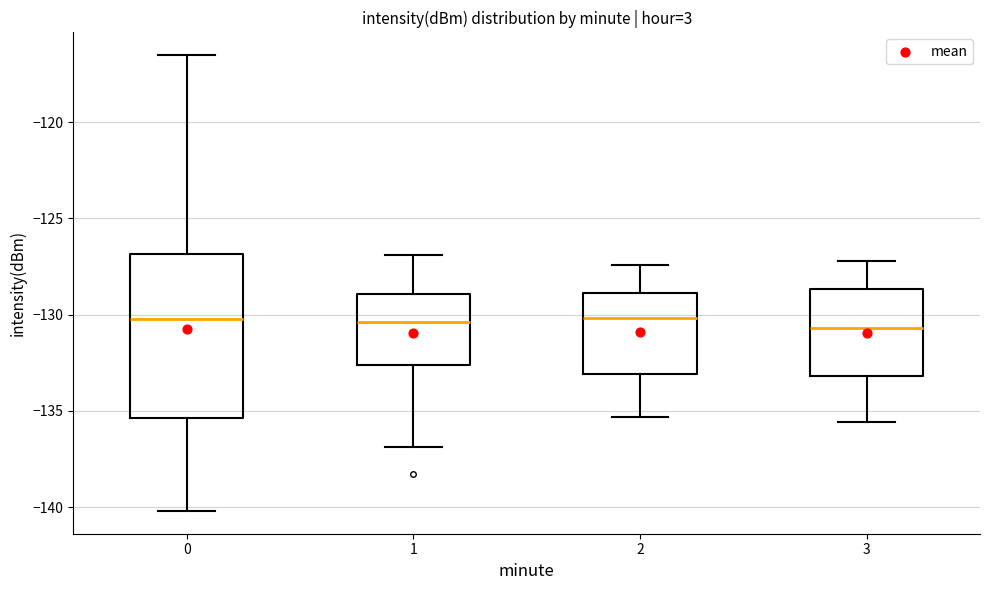

Reading left to right, read every box against the y-axis: the position of its median line, the range the box covers, and the ends of its whiskers. The values are not printed on the chart, so give them approximately, as read against the axis.

0: median -130.0, box -135.5 to -127.0, whiskers -140.0 to -116.5
1: median -130.5, box -132.5 to -129.0, whiskers -137.0 to -127.0
2: median -130.0, box -133.0 to -129.0, whiskers -135.5 to -127.5
3: median -130.5, box -133.0 to -128.5, whiskers -135.5 to -127.0